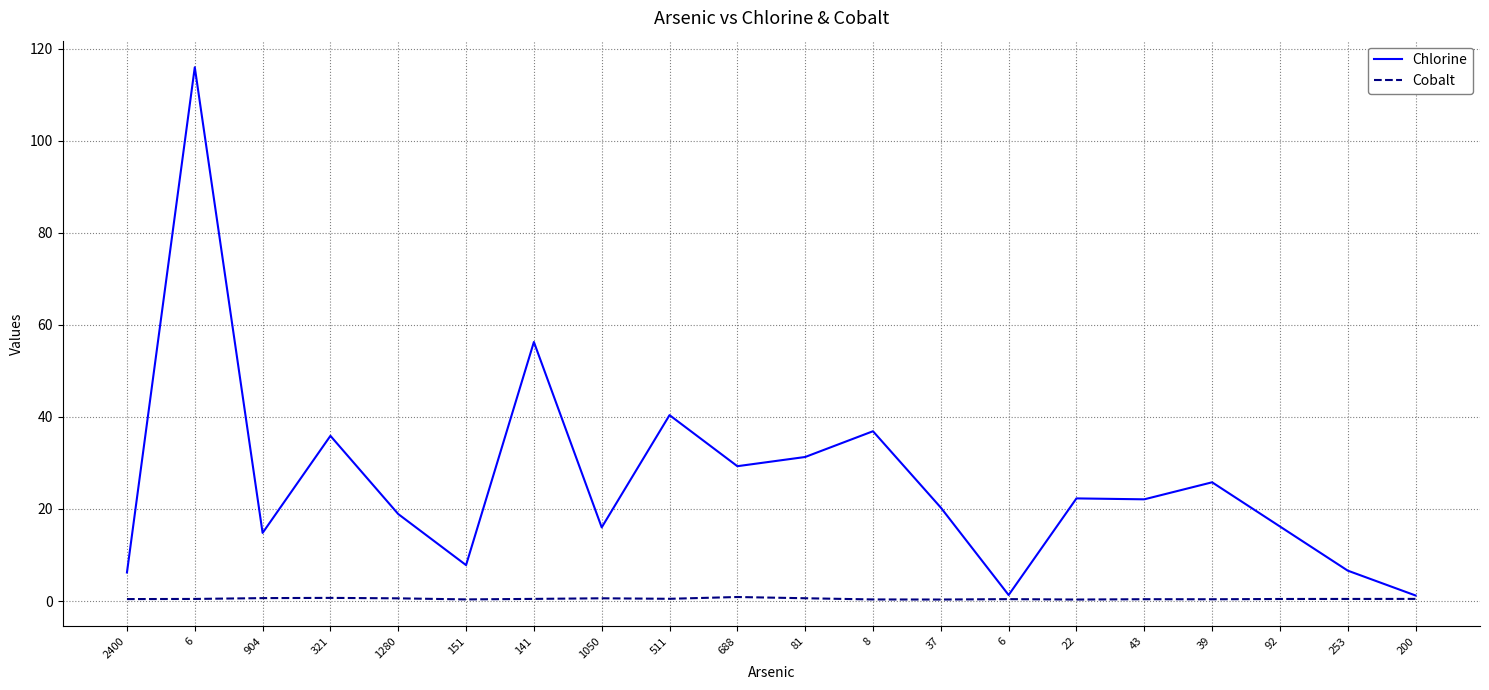

Reading left to right, what are all the values shown in this chart?

Chlorine: 2400=6.2	6=116.0	904=14.8	321=35.9	1280=18.9	151=7.8	141=56.3	1050=16.0	511=40.4	688=29.3	81=31.3	8=36.9	37=20.3	6=1.3	22=22.3	43=22.1	39=25.8	92=16.2	253=6.6	200=1.2
Cobalt: 2400=0.4	6=0.5	904=0.6	321=0.7	1280=0.6	151=0.3	141=0.5	1050=0.6	511=0.5	688=0.9	81=0.6	8=0.3	37=0.3	6=0.4	22=0.3	43=0.4	39=0.4	92=0.4	253=0.5	200=0.5